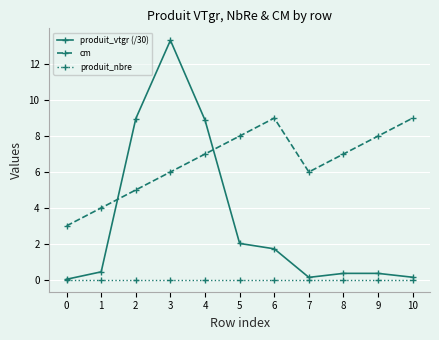

List the series in order of their peak value, highest first.

produit_vtgr (/30), cm, produit_nbre